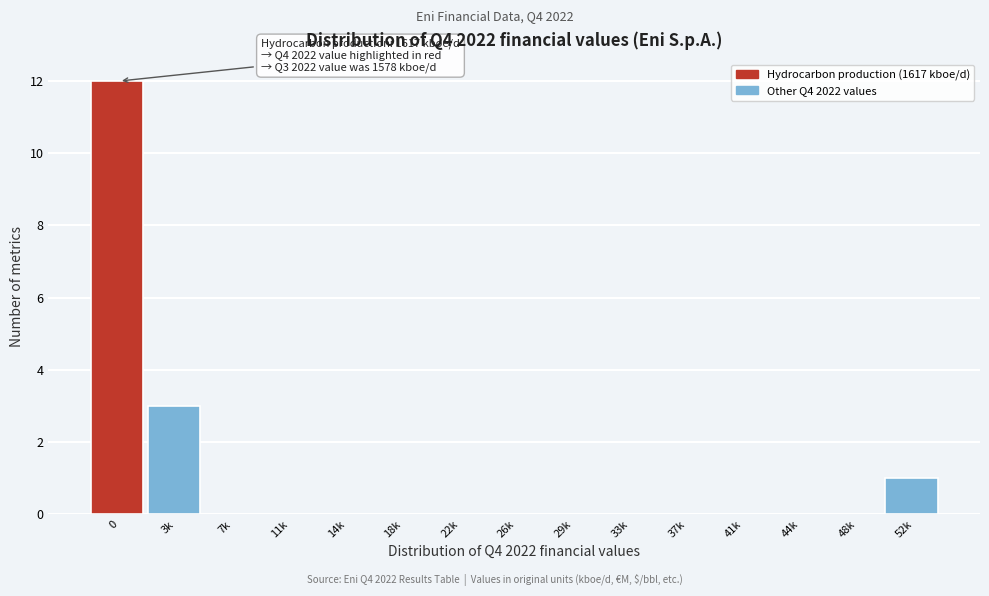

Reading right to left, list all the values displayed in this chart.

52k=1	48k=0	44k=0	41k=0	37k=0	33k=0	29k=0	26k=0	22k=0	18k=0	14k=0	11k=0	7k=0	3k=3	0=12